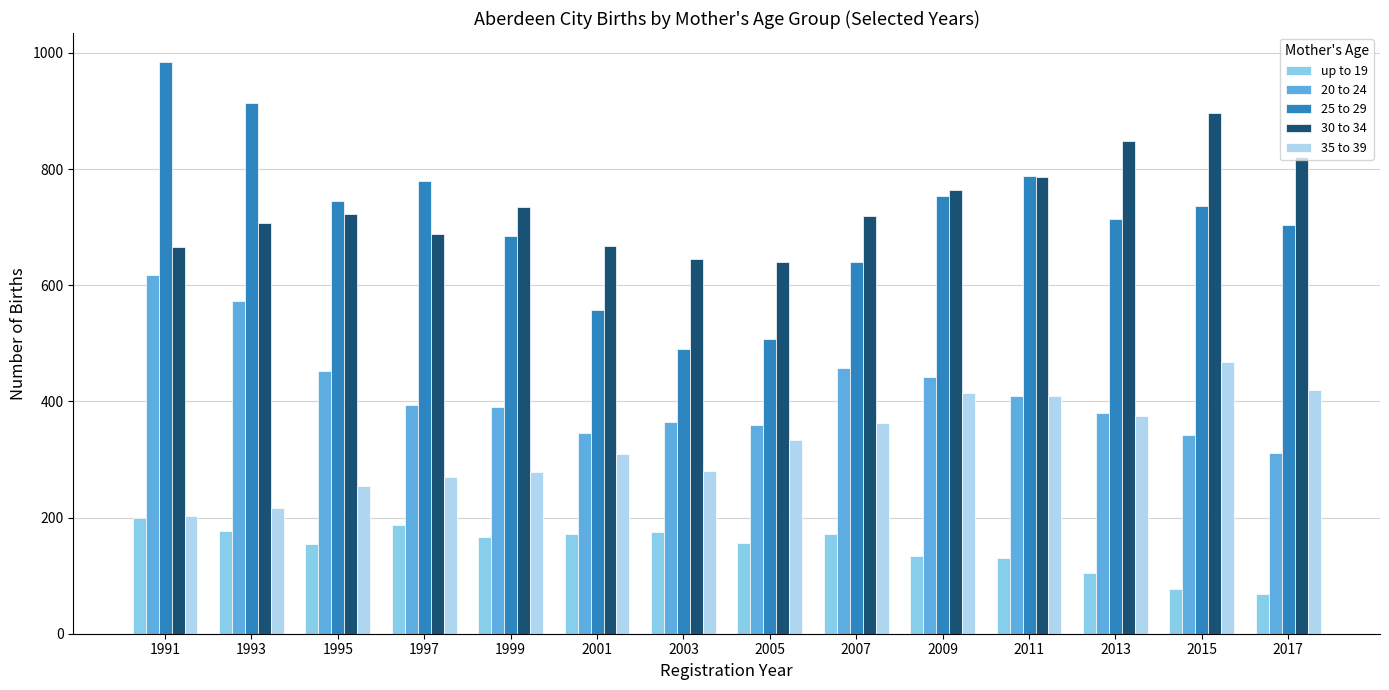

What is the difference between the highest and lowest values at 2011?

658